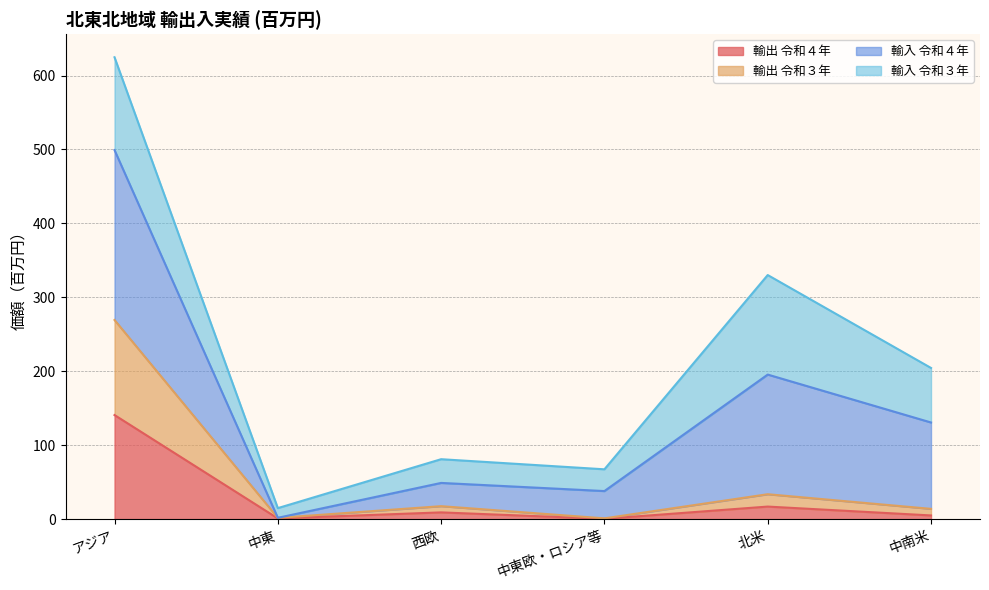

At which label does 輸出 令和４年 reach its peak?

アジア